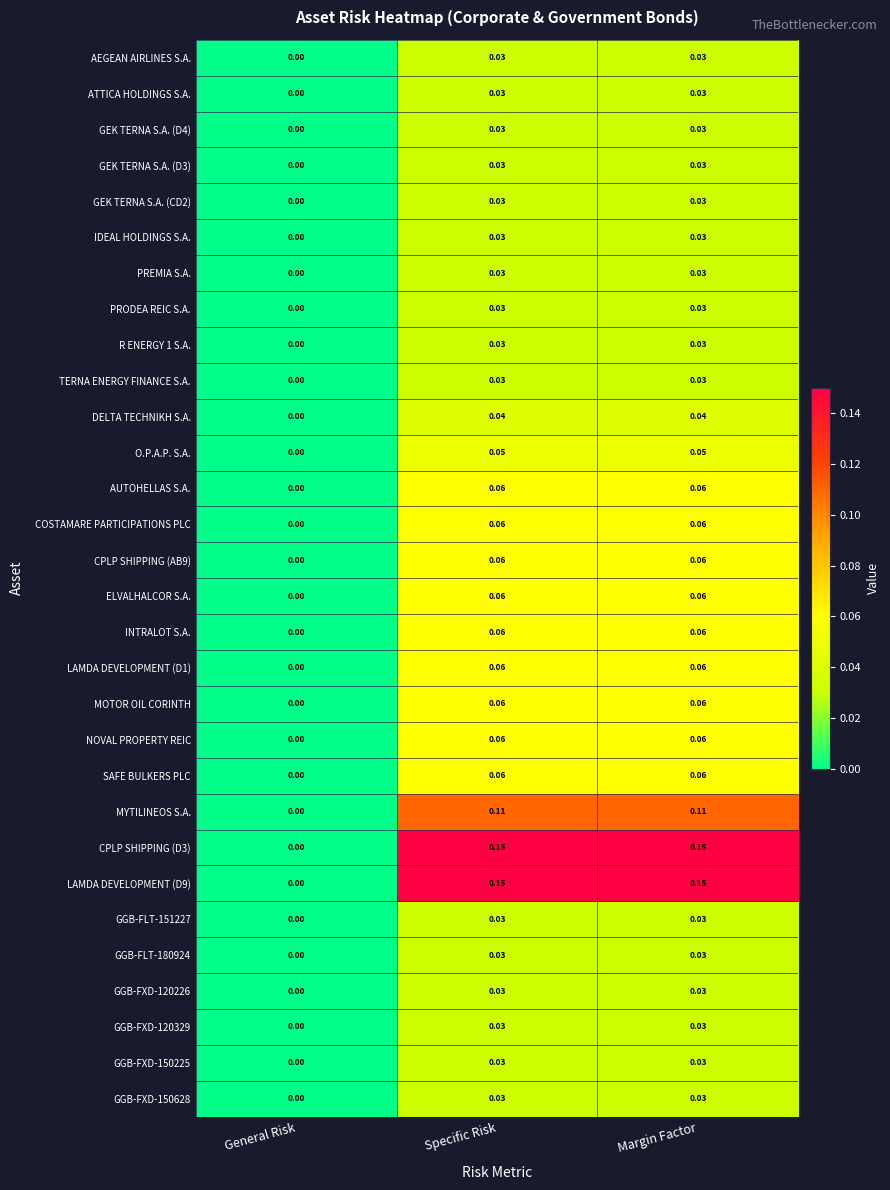

Which category has the lowest value in the AUTOHELLAS S.A. series?

General Risk